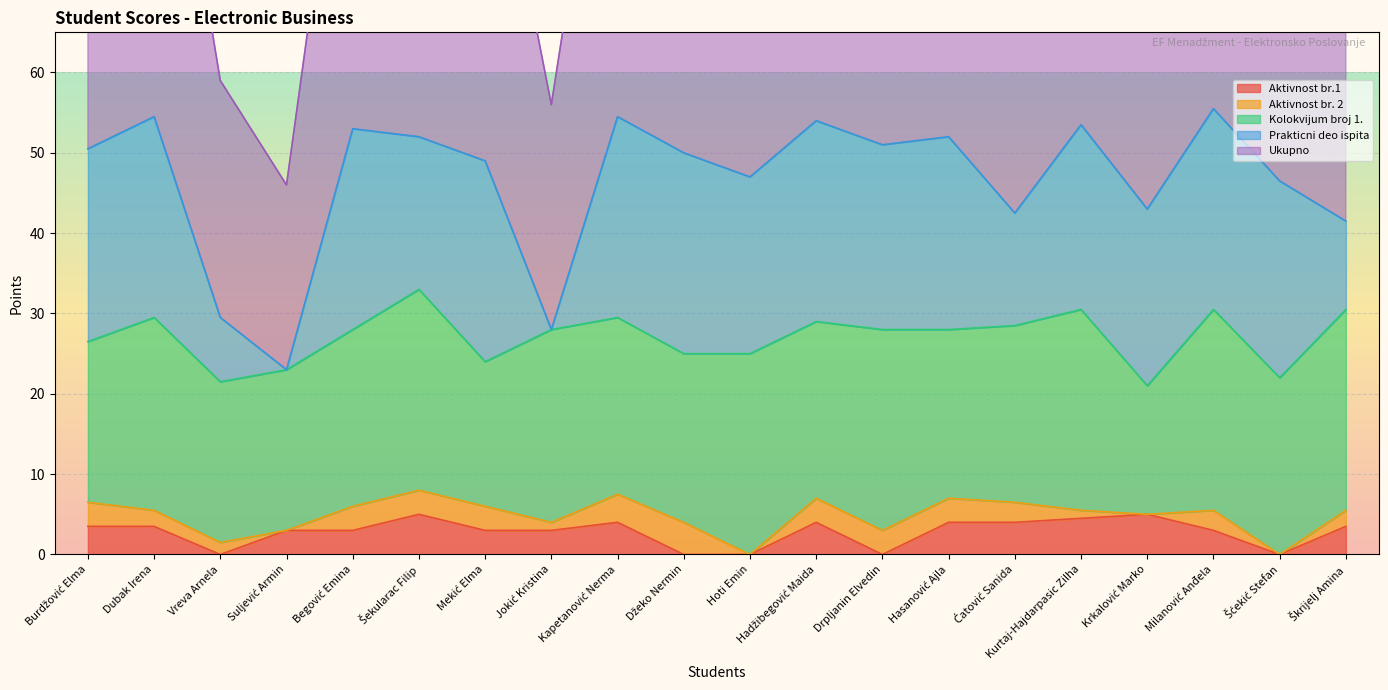

True or false: Ukupno and Kolokvijum broj 1. intersect in this chart.

False